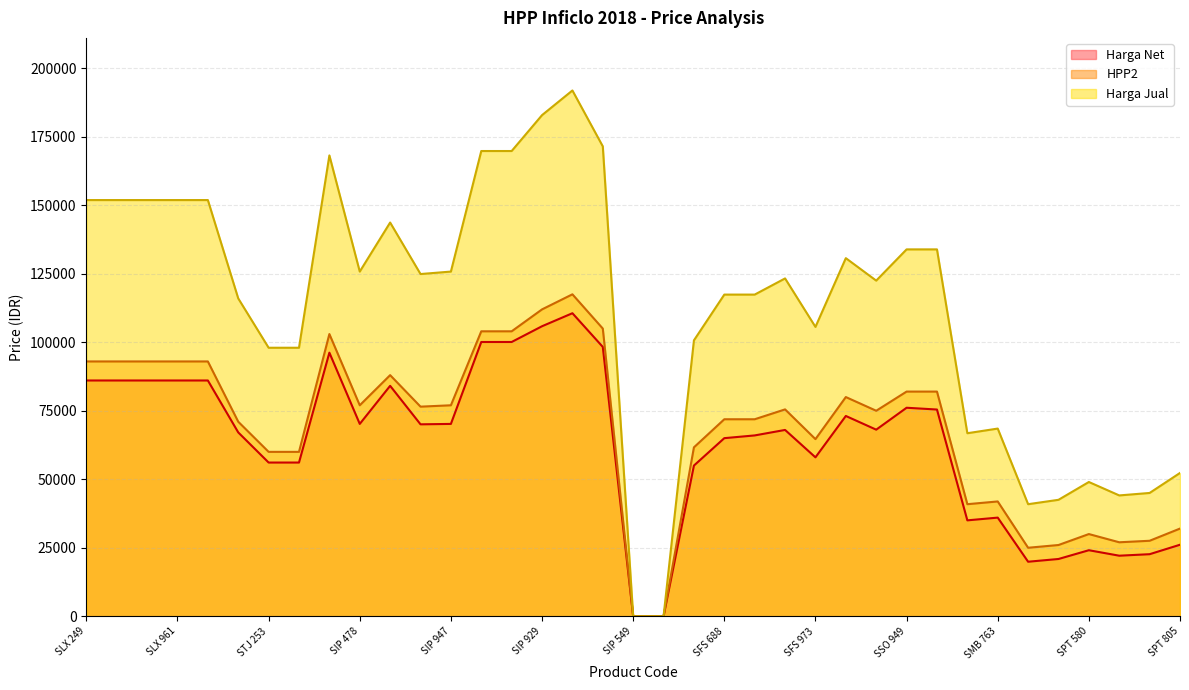

How many data points does each series have?

37